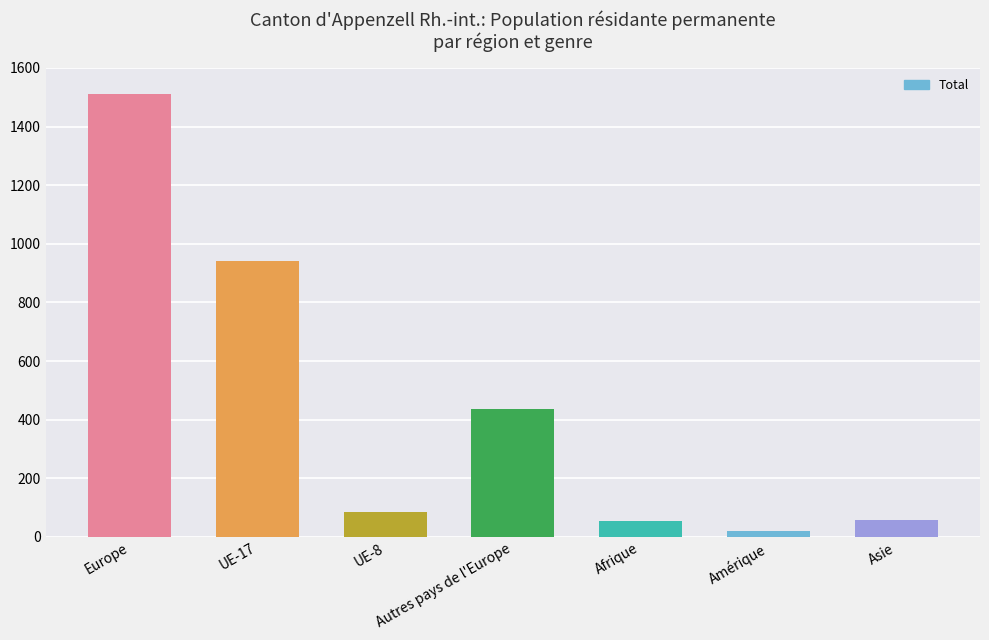

Between Asie and UE-8, which is larger?

UE-8